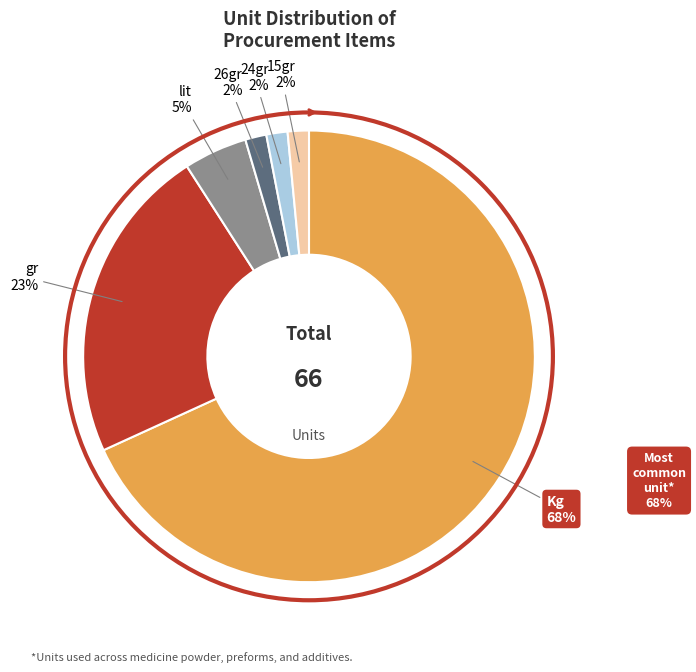

To the nearest percent, what is the average slice percentage?

17%